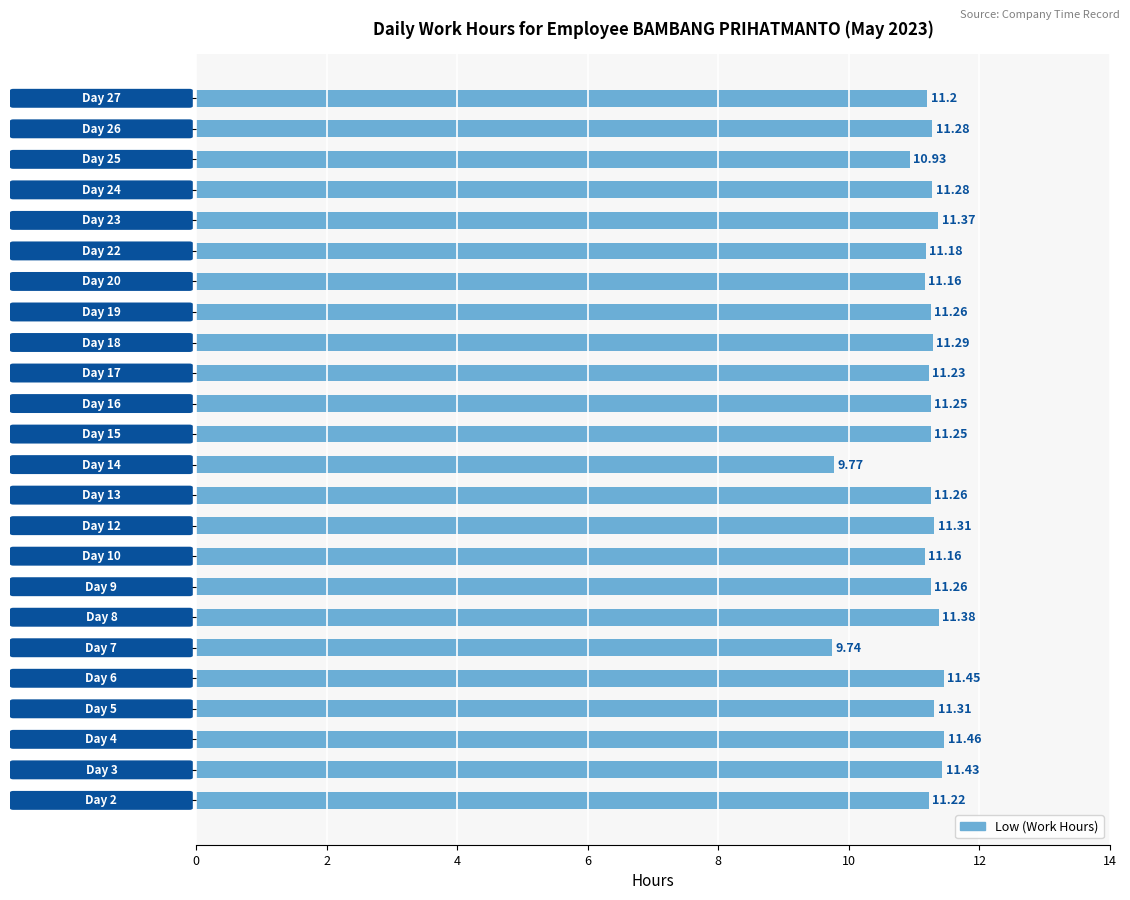

What is the average value?

11.1